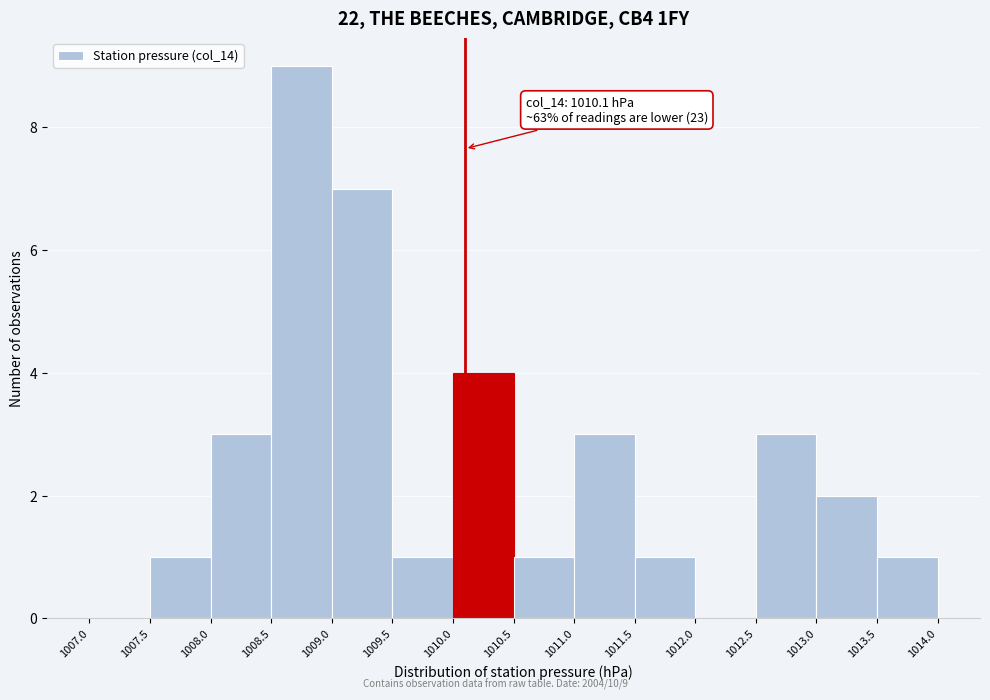

Which range on the x-axis has the tallest bar?

1008.5 to 1009.0